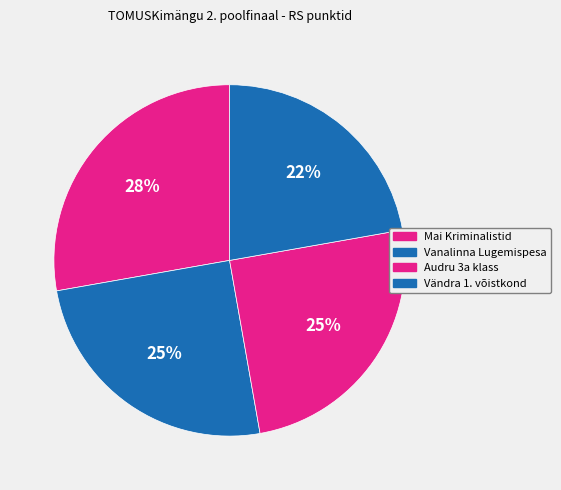

Is the sum of Vanalinna Lugemispesa and Mai Kriminalistid greater than half?

Yes